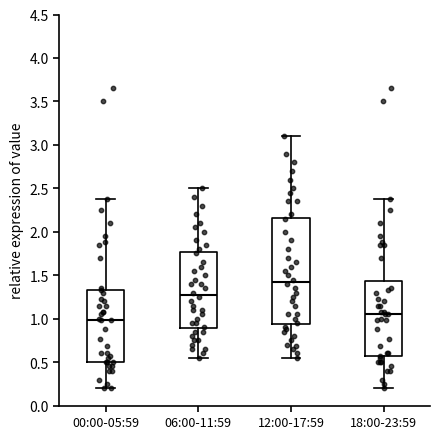

Which box is the tallest, from its lower edge to its upper edge?

12:00-17:59